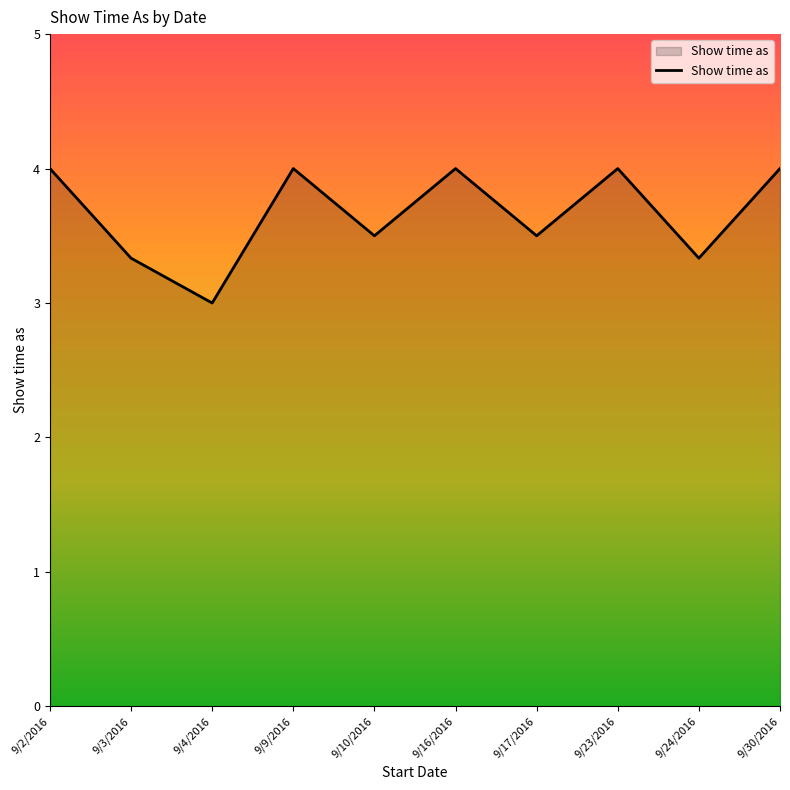

What is the greatest value displayed?

4.0